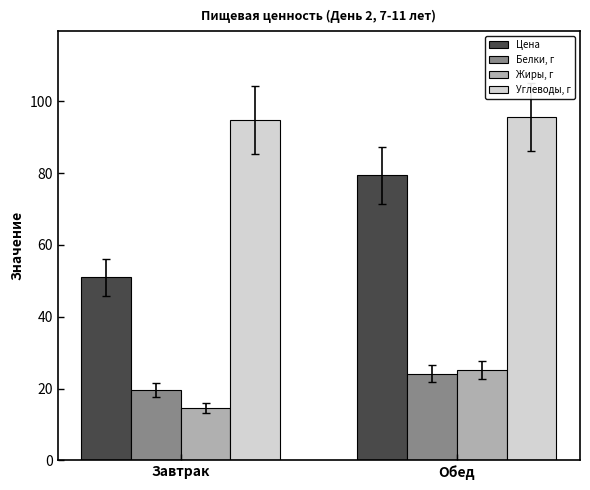

What is the difference between the maximum and minimum values in the Жиры, г series?

10.5